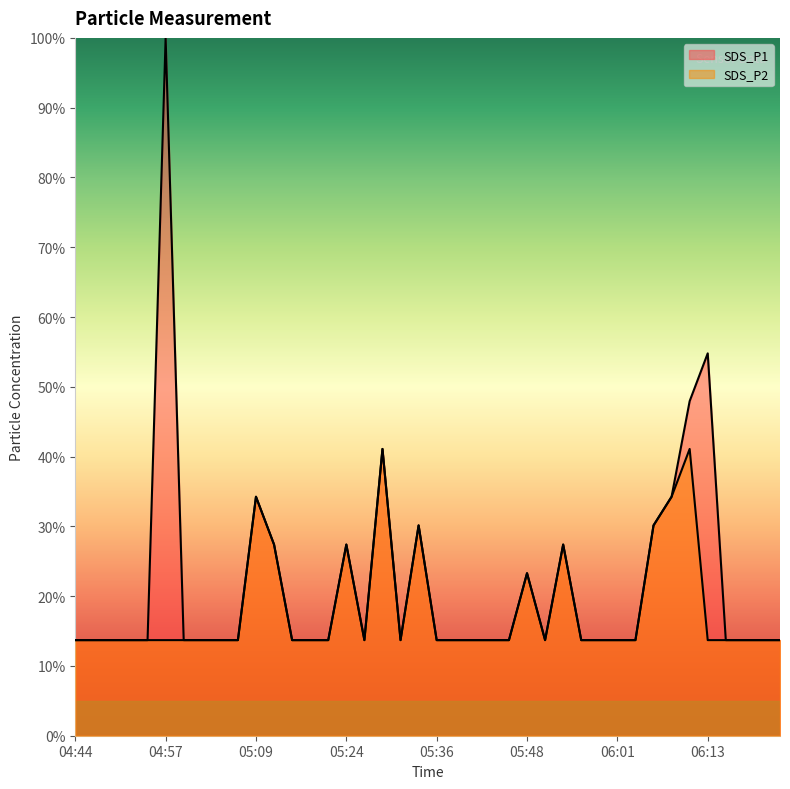

How many distinct data groups are displayed?

2